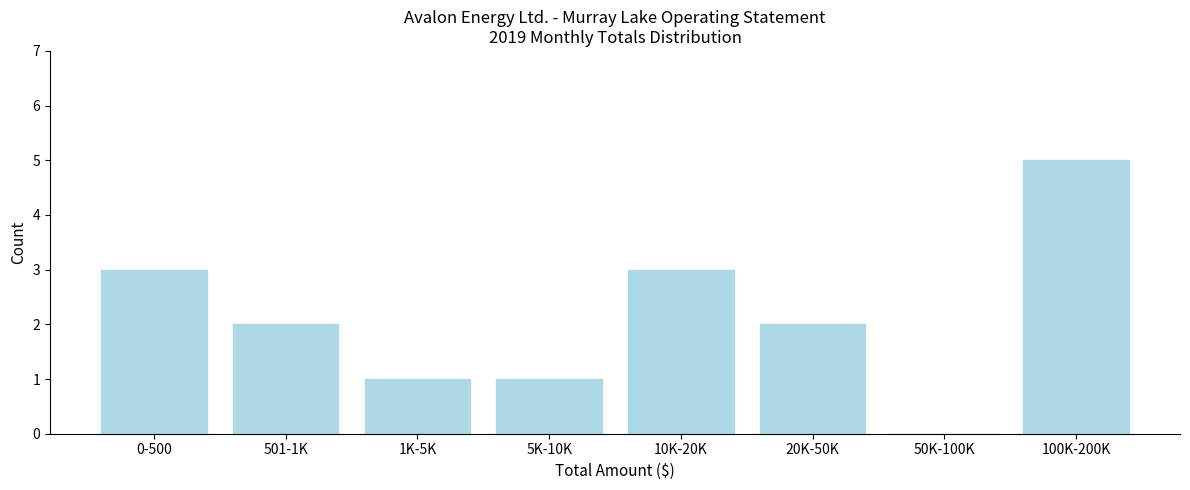

Reading right to left, list all the values displayed in this chart.

100K-200K=5	50K-100K=0	20K-50K=2	10K-20K=3	5K-10K=1	1K-5K=1	501-1K=2	0-500=3